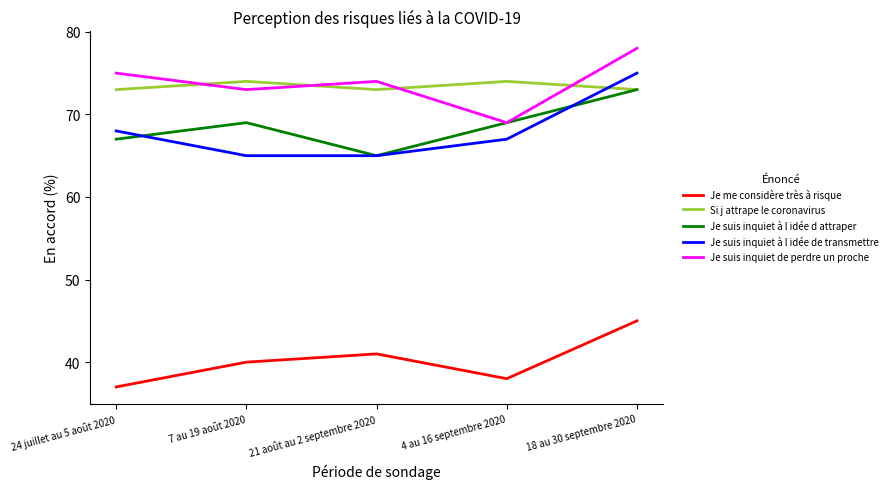

What is the minimum value shown in the chart?

37